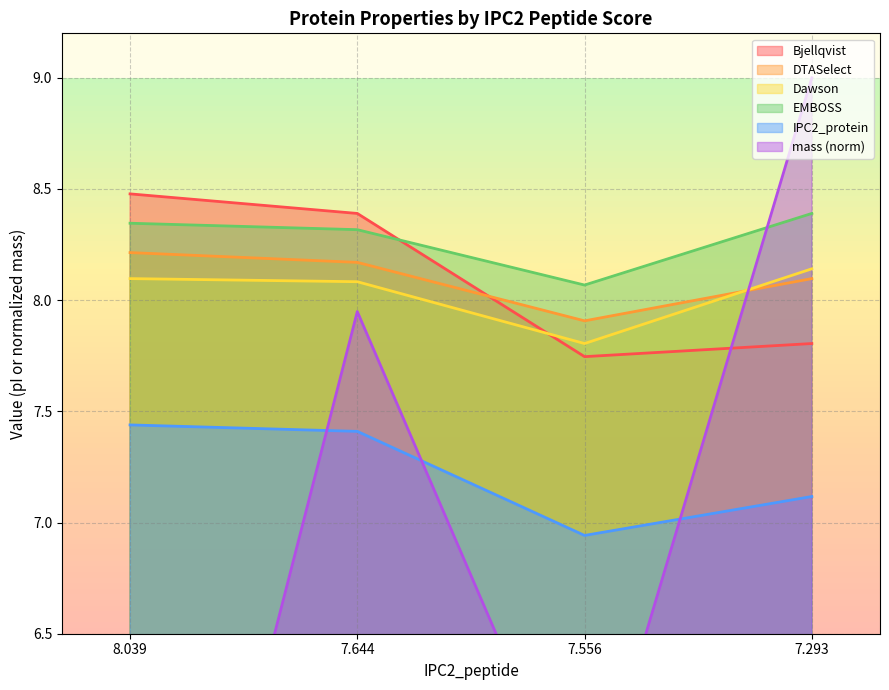

What are all the series names shown in the legend?

mass, Bjellqvist, DTASelect, Dawson, EMBOSS, IPC2_protein